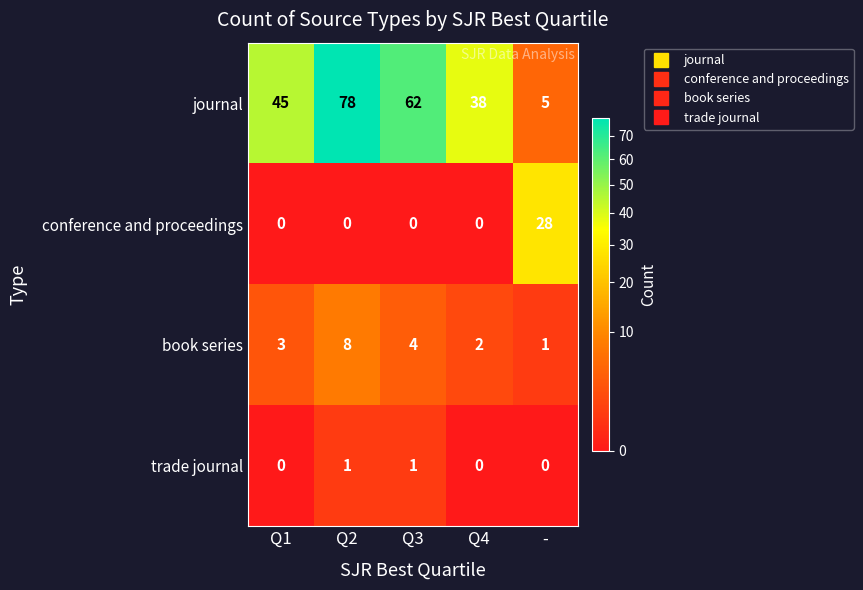

Rank the series at Q3 from highest to lowest value.

journal, book series, trade journal, conference and proceedings